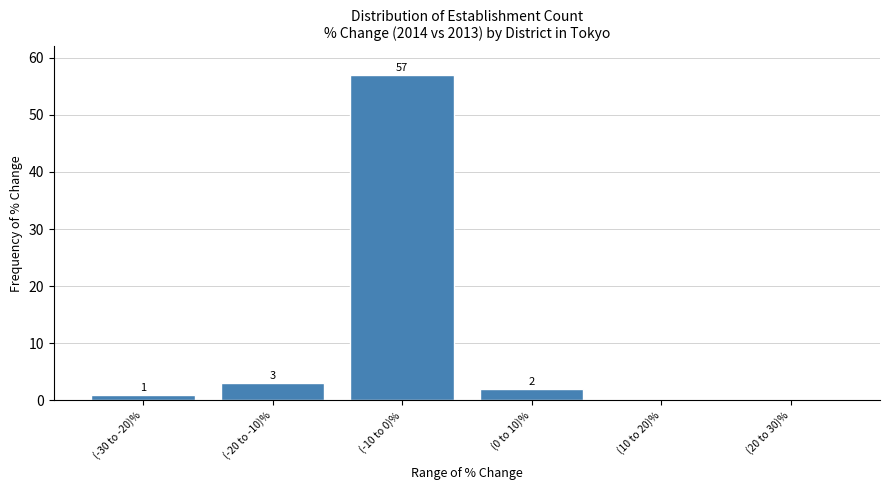

Reading right to left, what are all the values shown in this chart?

(20 to 30)%=0	(10 to 20)%=0	(0 to 10)%=2	(-10 to 0)%=57	(-20 to -10)%=3	(-30 to -20)%=1